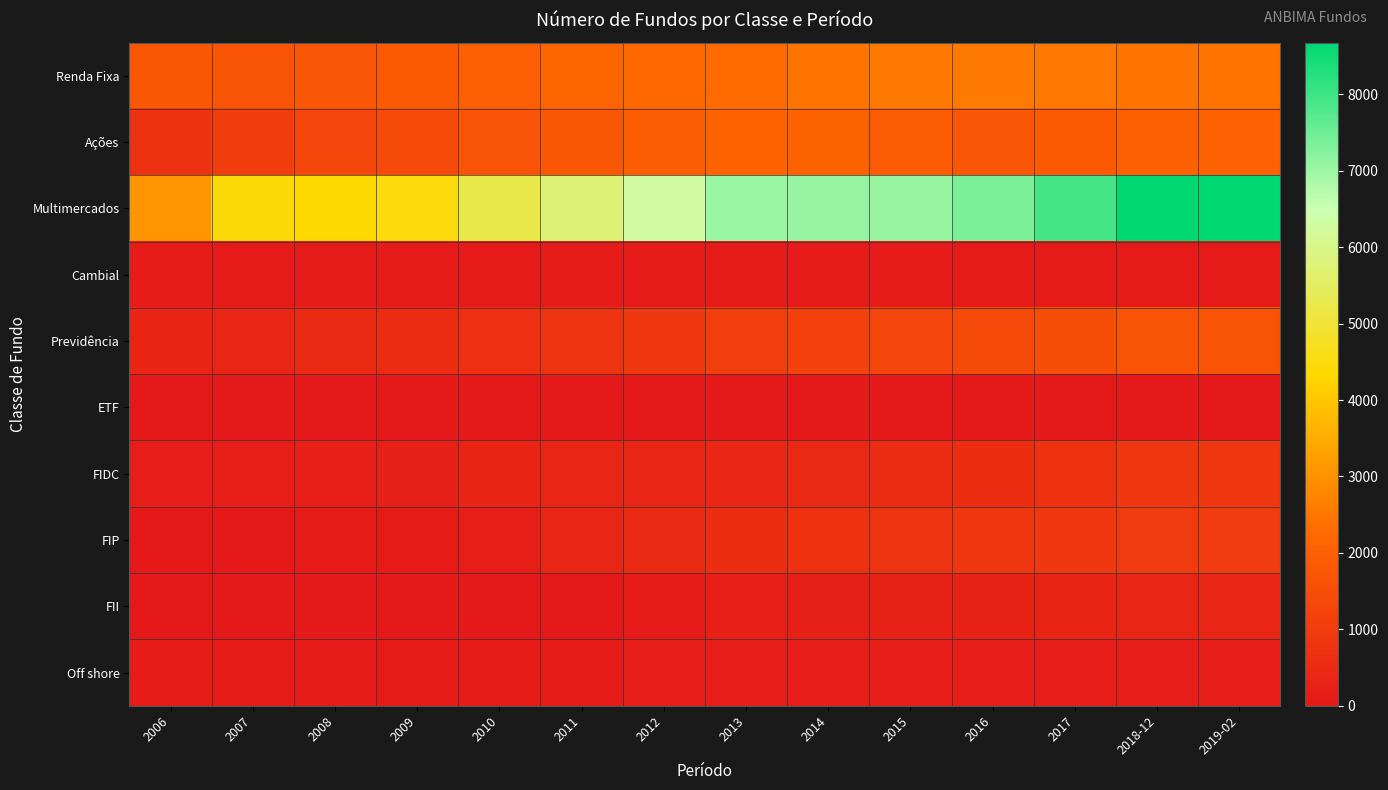

At which category is the sum across all series the highest?

2019-02